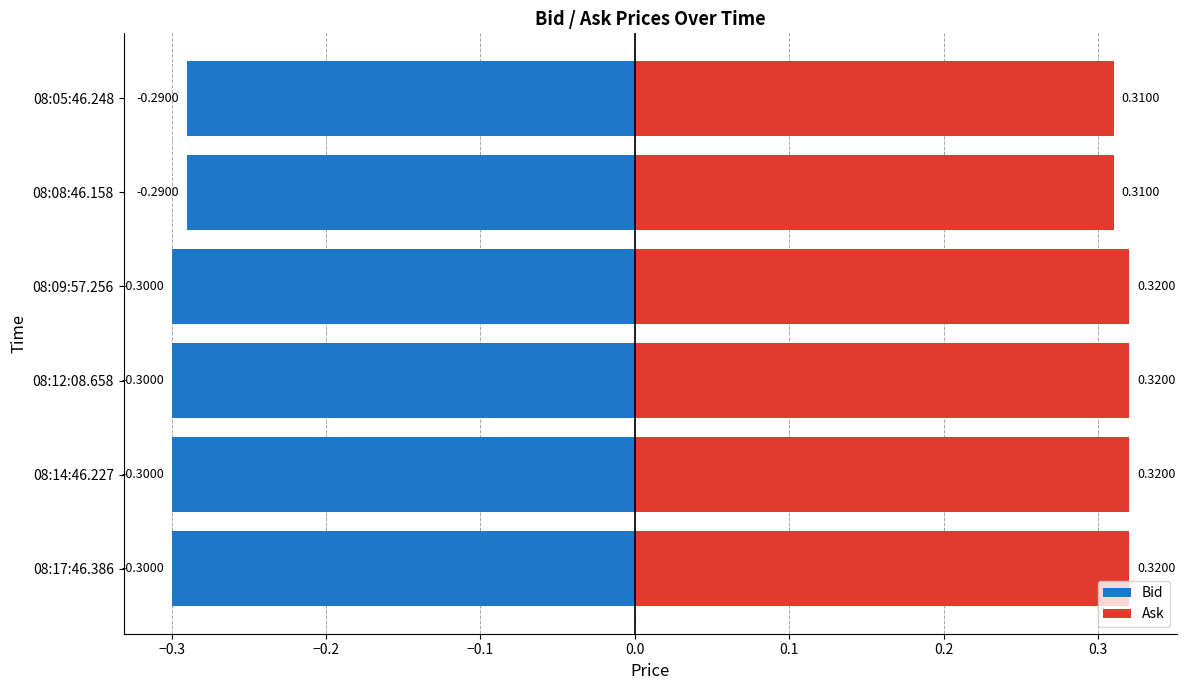

Rank the series by their maximum value, from lowest to highest.

Bid, Ask